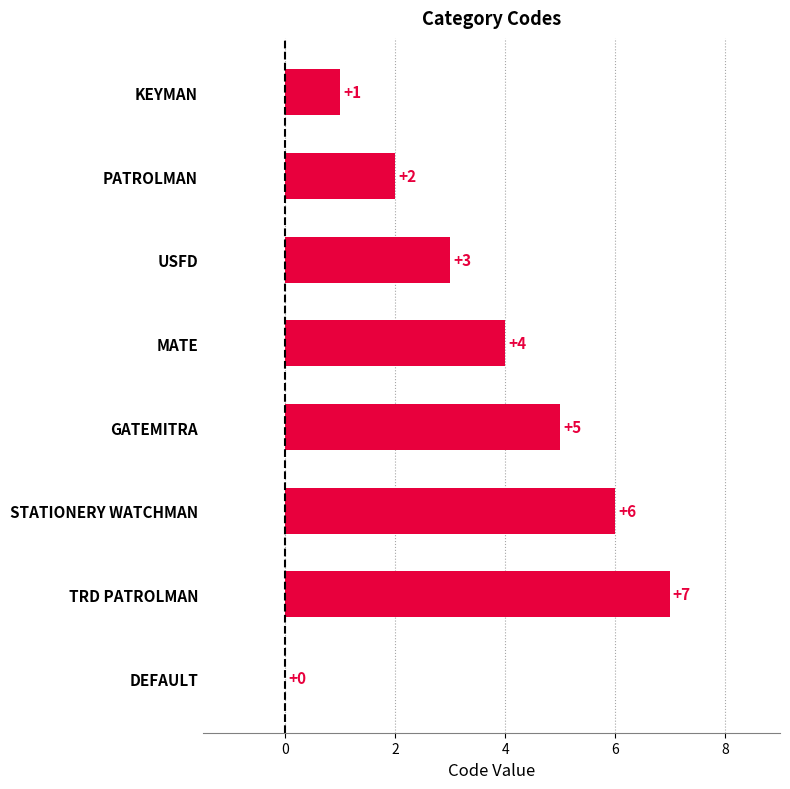

What is the ratio of the value at GATEMITRA to the value at PATROLMAN?

2.5